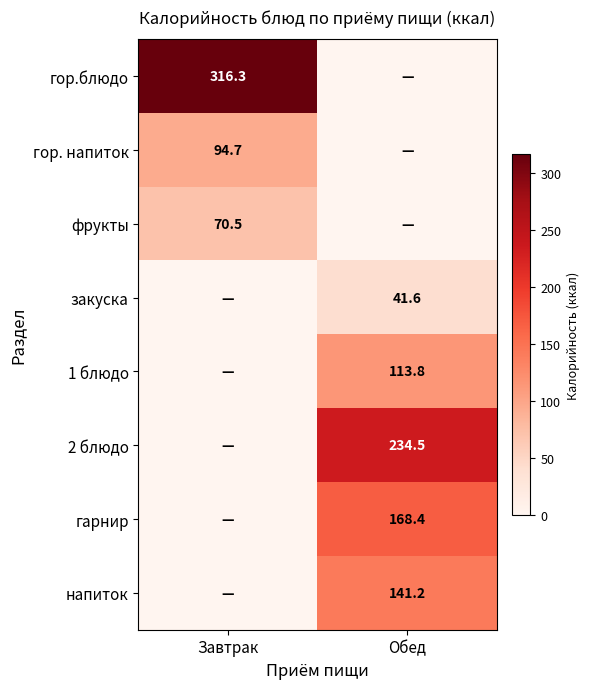

The value of закуска at Обед is 41.6. True or false?

True